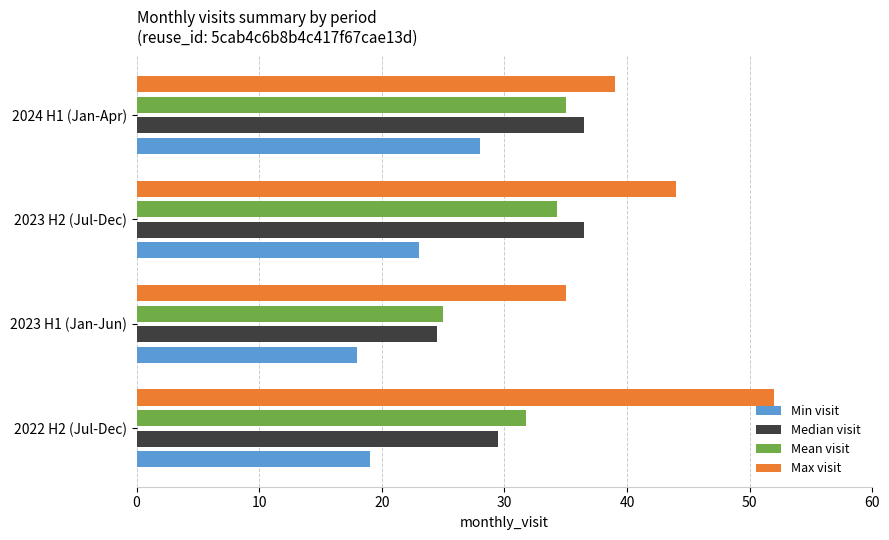

What is the sum of all Max visit values?

170.0